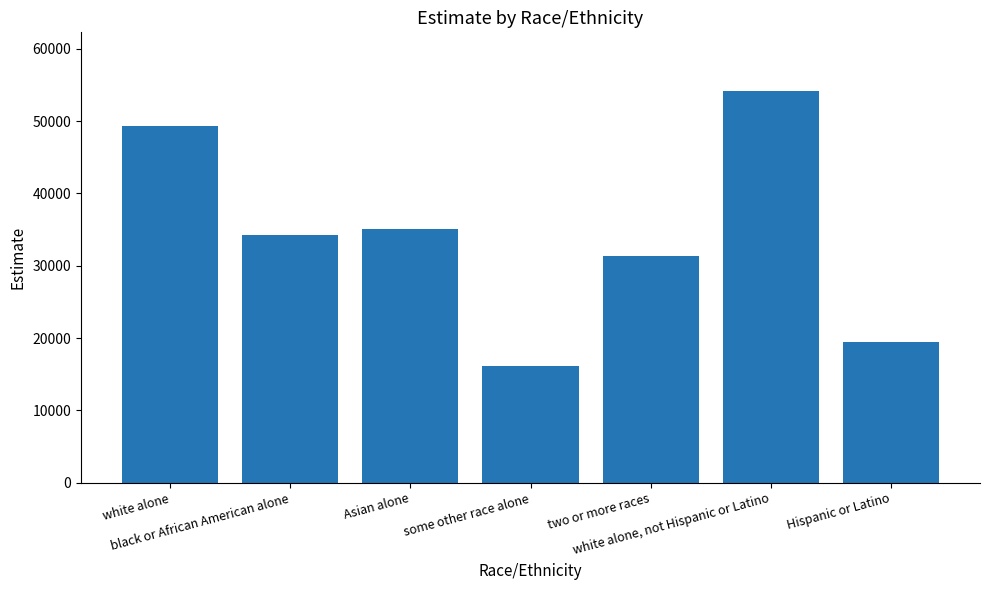

True or false: the data shows 34254 at black or African American alone.

True